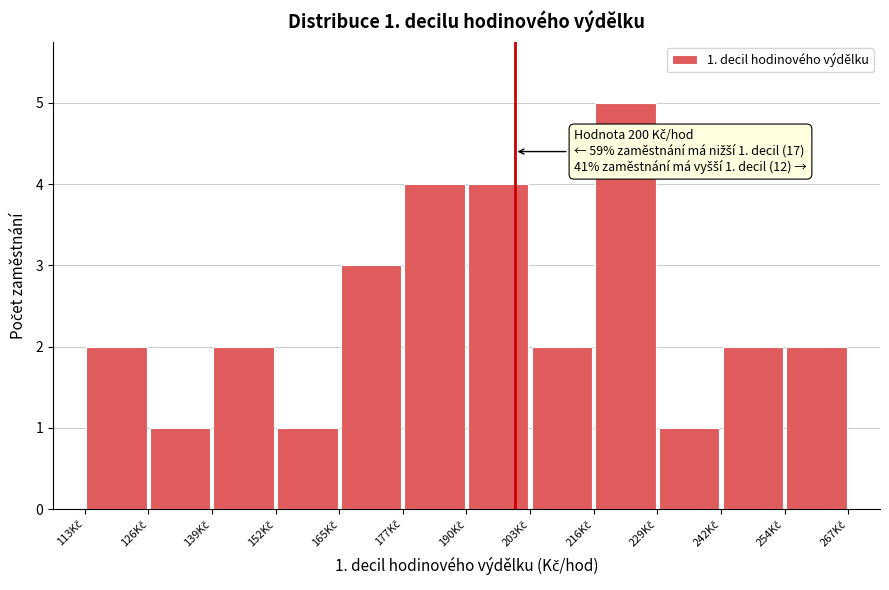

Which range on the x-axis has the tallest bar?

216 to 228